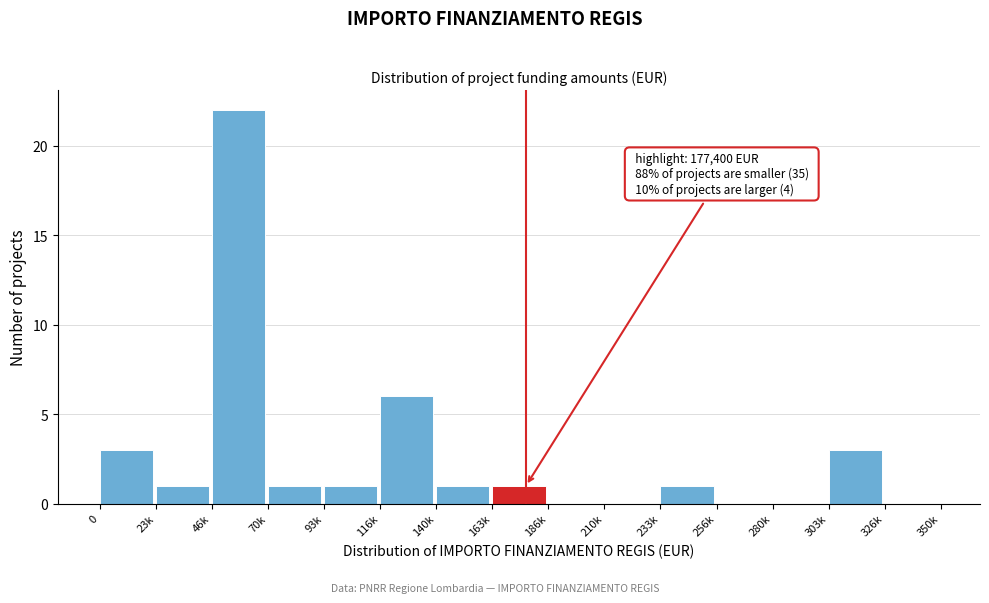

Reading left to right, what are all the values shown in this chart?

0=3	23k=1	46k=22	70k=1	93k=1	116k=6	140k=1	163k=1	186k=0	210k=0	233k=1	256k=0	280k=0	303k=3	326k=0